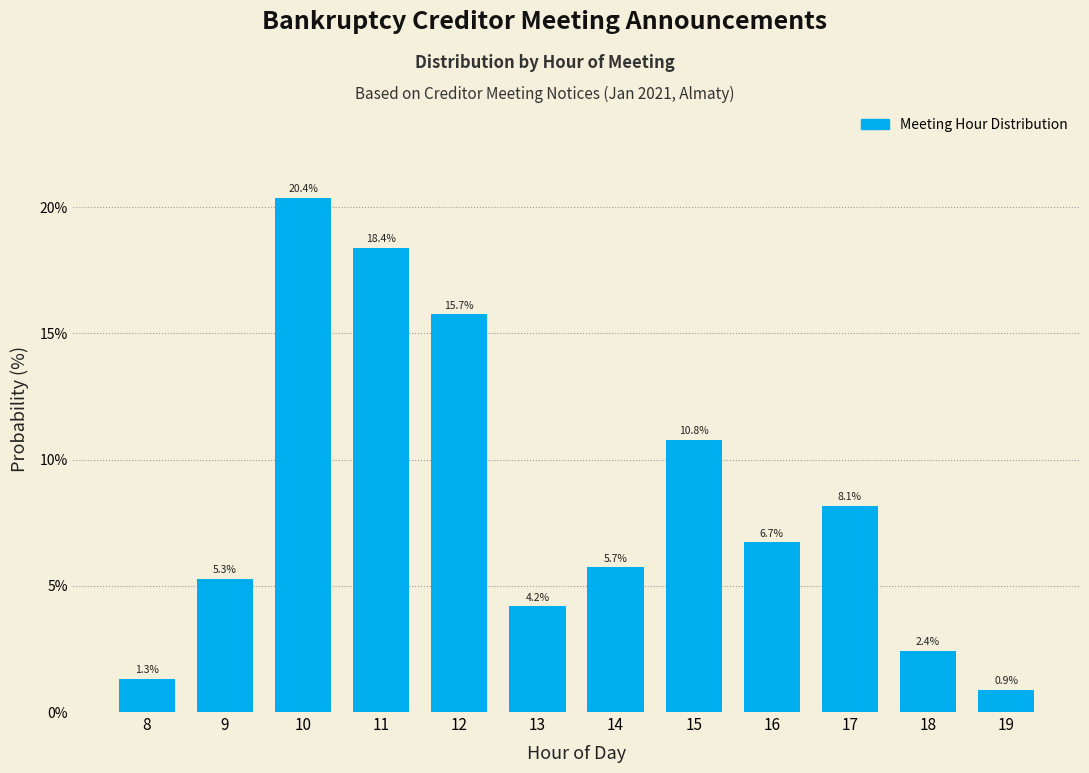

Reading right to left, extract all data points from this chart.

0.9	2.4	8.1	6.7	10.8	5.7	4.2	15.7	18.4	20.4	5.3	1.3